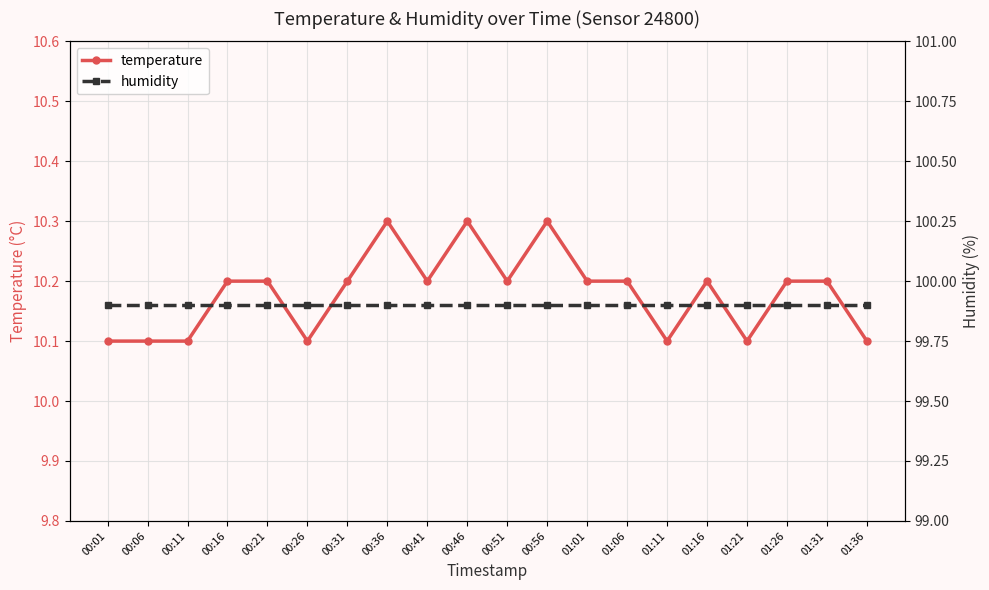

How many series are shown in this chart?

2